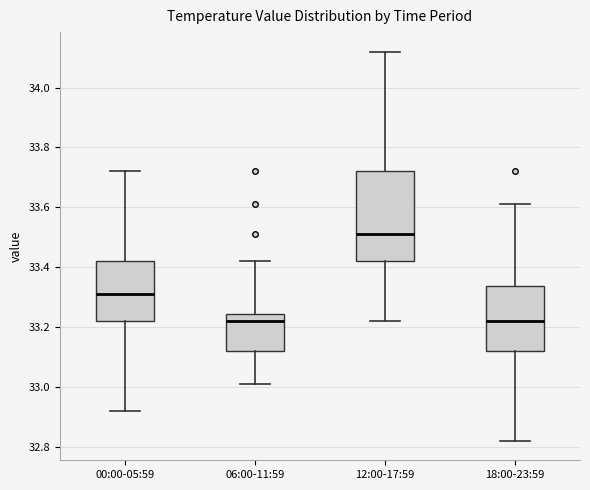

Where does the upper whisker of the box for 18:00-23:59 end on the y-axis? The values are not printed on the chart, so give them approximately, as read against the axis.

33.62